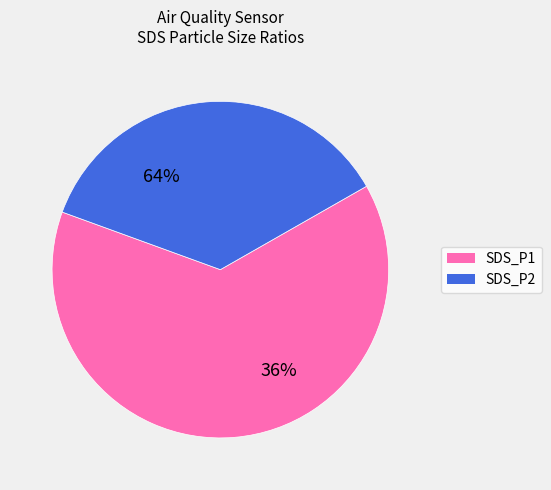

The 9 slice represents 1% of the pie. True or false?

False